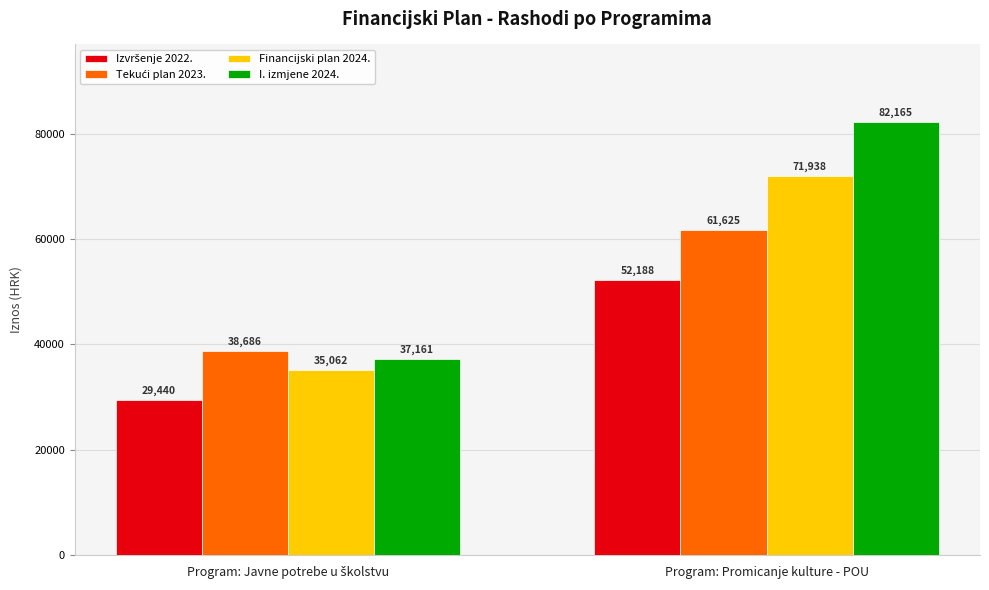

Read the Financijski plan 2024. value at Program: Promicanje kulture - POU.

71938.5